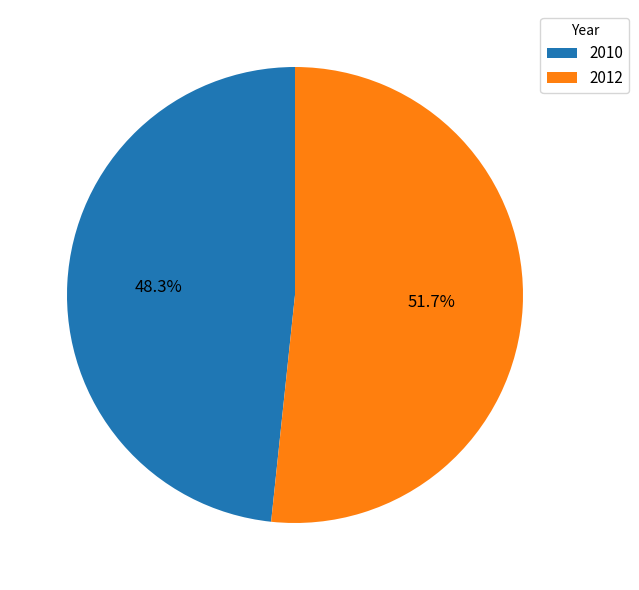

Count the number of slices in the pie.

2